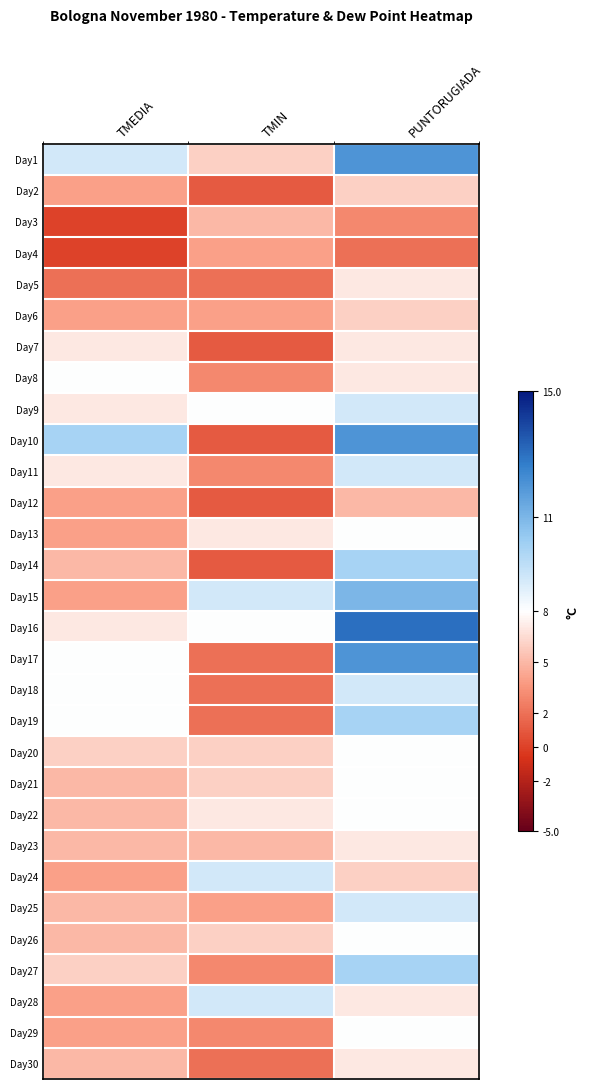

What is the spread (max minus min) of values at PUNTORUGIADA?

11